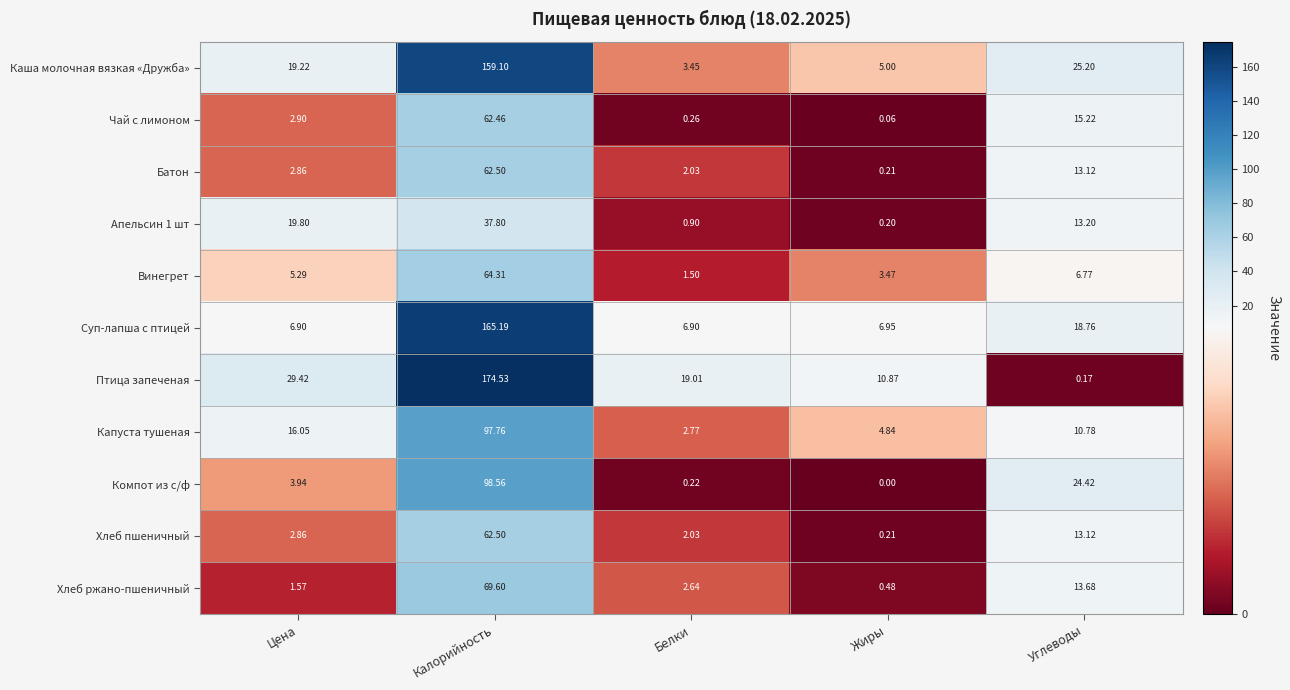

At which category does the chart reach its peak across all series?

Калорийность